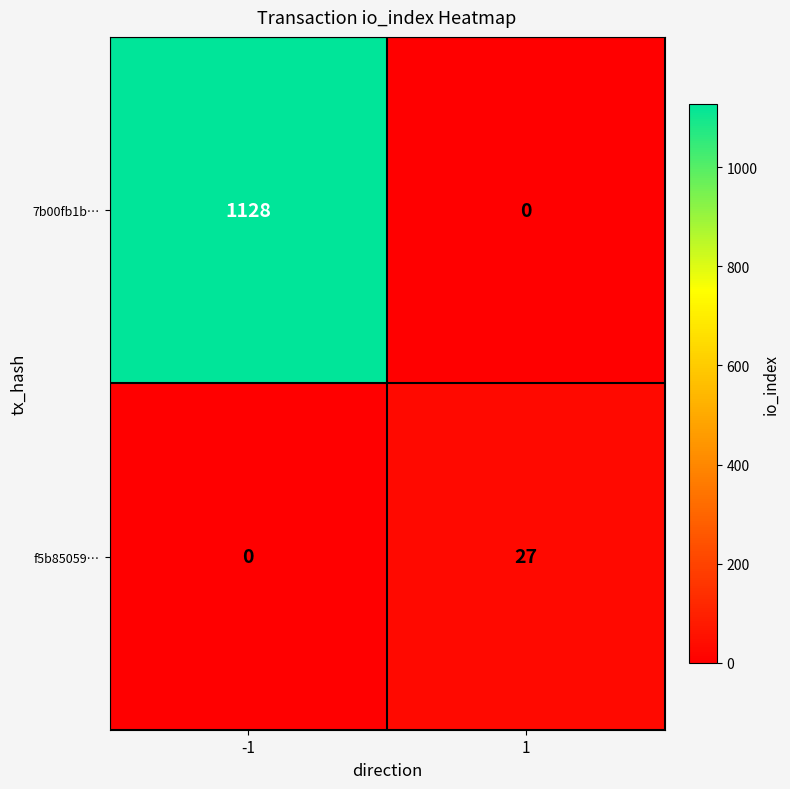

Reading left to right, extract all data points from this chart.

7b00fb1b…: -1=1128	1=0
f5b85059…: -1=0	1=27